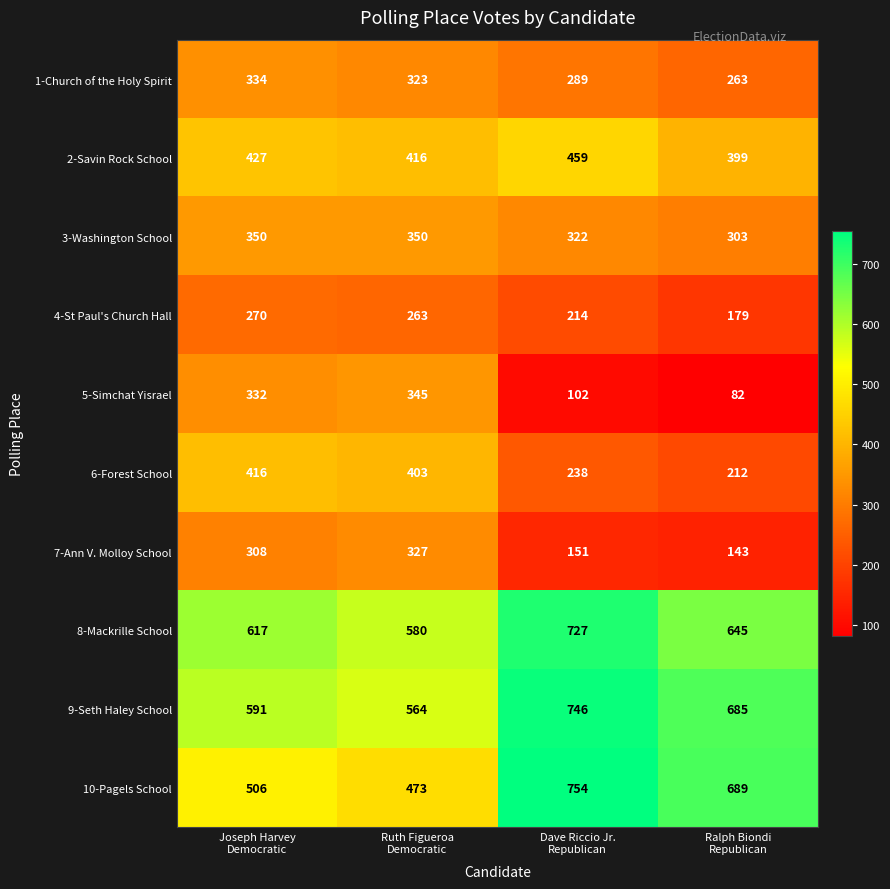

What is the average value of the 5-Simchat Yisrael series?

215